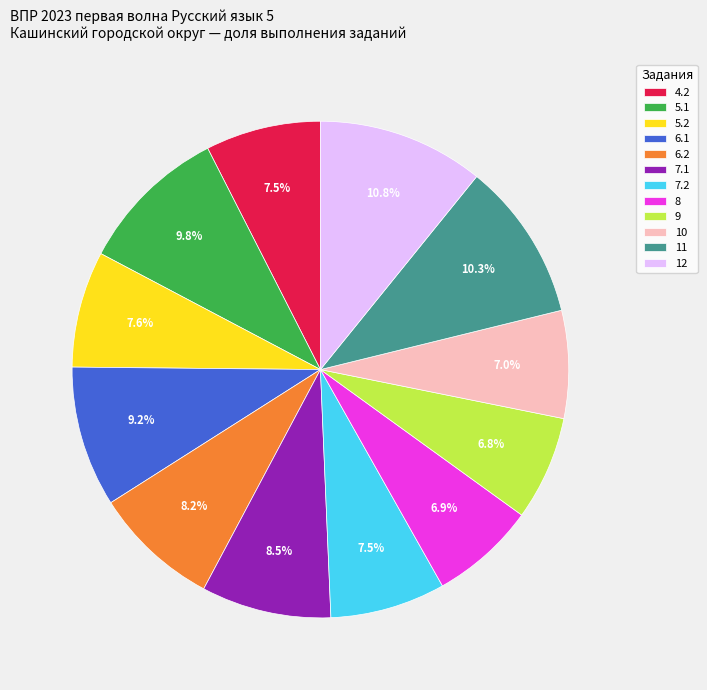

True or false: 12 accounts for 19% of the total.

False